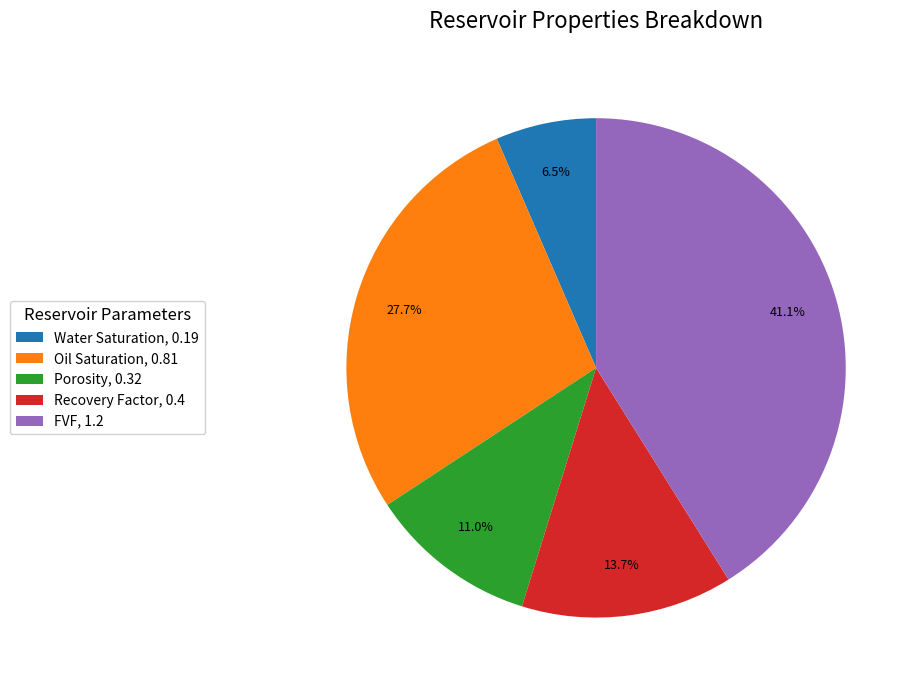

What portion of the pie excludes Porosity?

89.0%